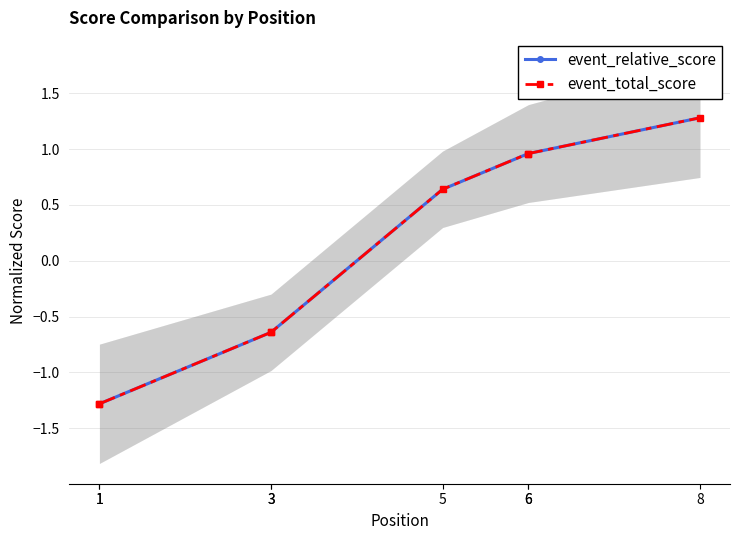

At which category is the sum across all series the highest?

8